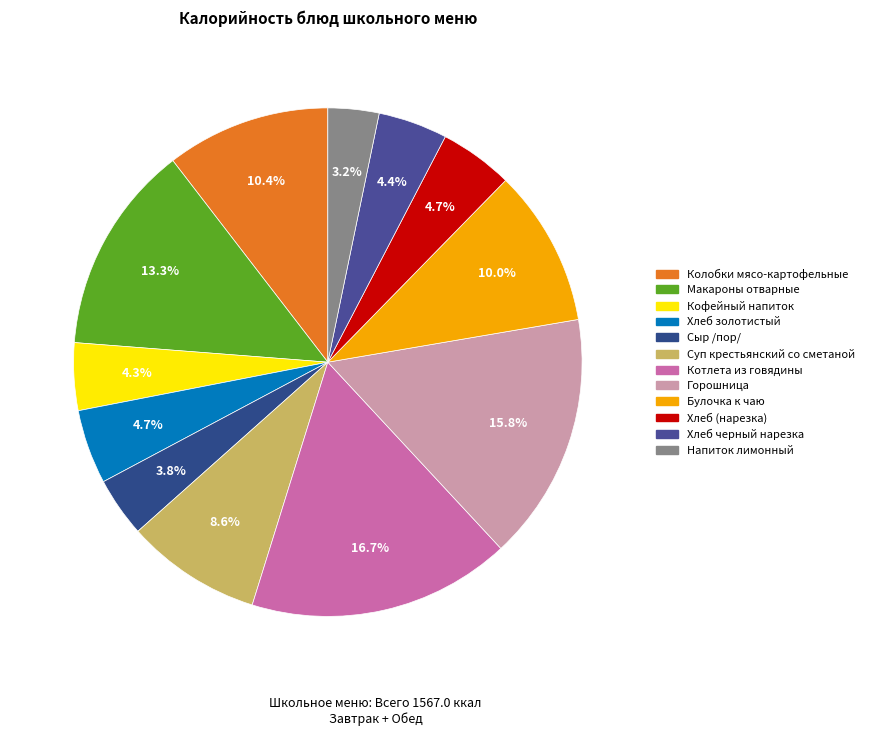

Which category has the biggest portion of the pie?

Котлета из говядины